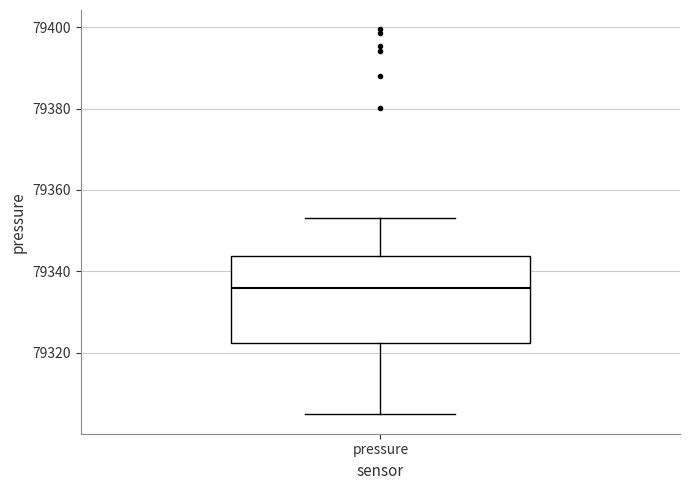

Read this box plot against the y-axis: the position of the median line, the range covered by the box, and the ends of both whiskers. The values are not printed on the chart, so give them approximately, as read against the axis.

median 79336, box 79322 to 79344, whiskers 79304 to 79354